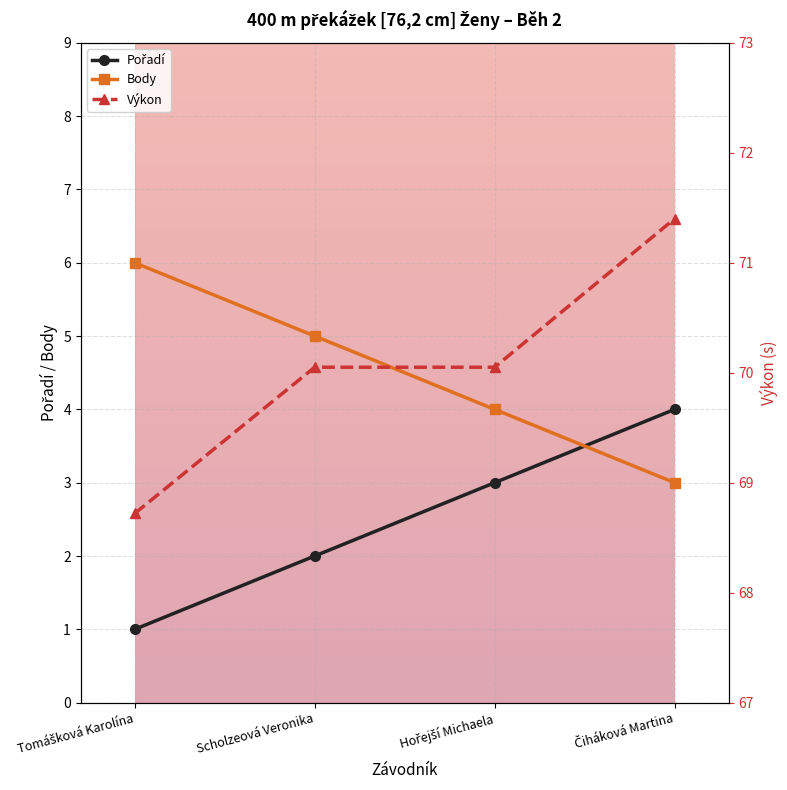

How many data points does each series have?

4